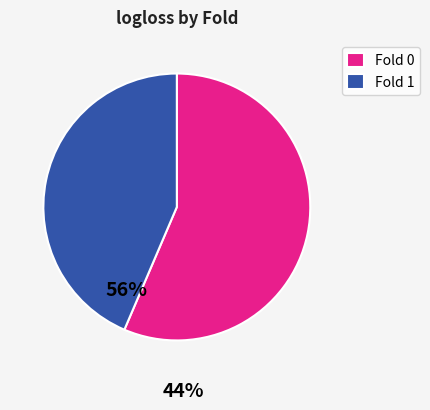

What is the ratio of the value at Fold 1 to the value at Fold 0?

0.8